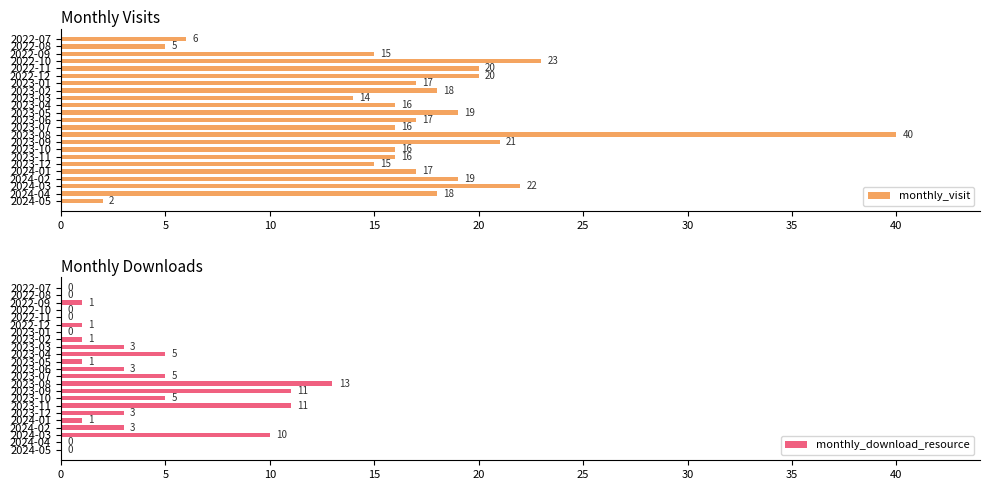

At which label does monthly_visit reach its peak?

2023-08